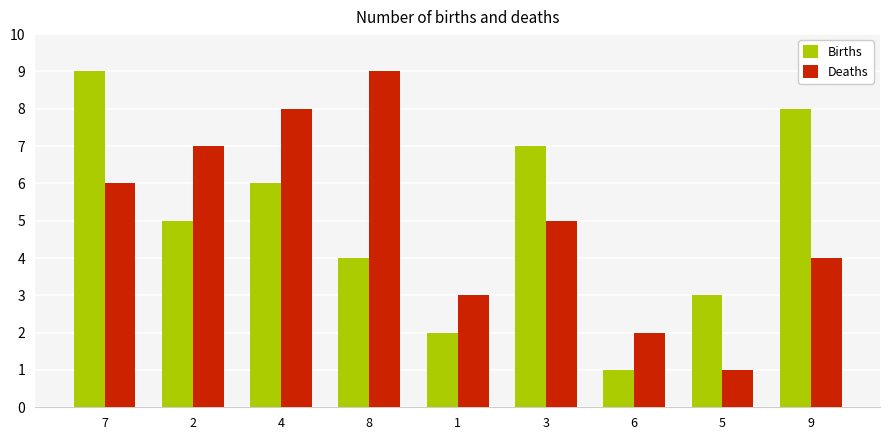

How many bars are there in each group?

2